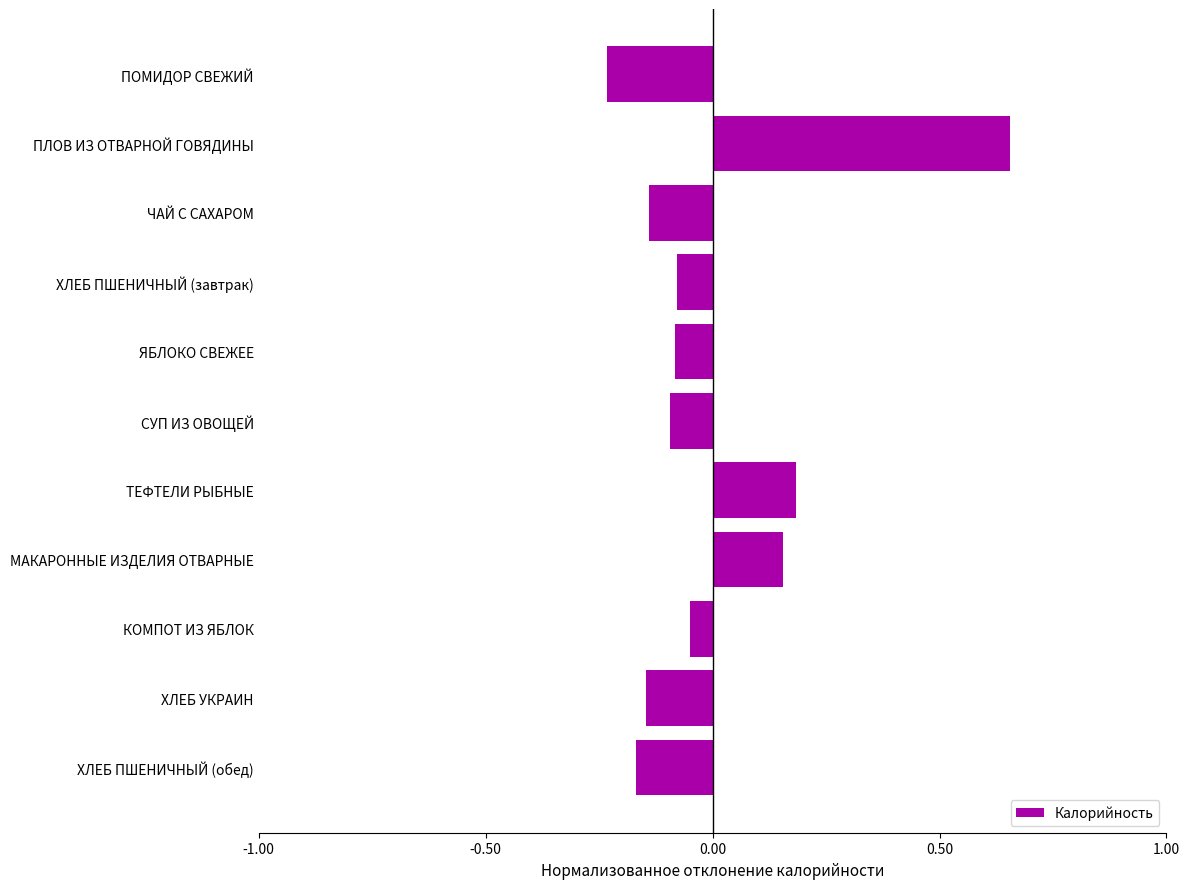

What is the difference between the second highest and second lowest values?

0.4